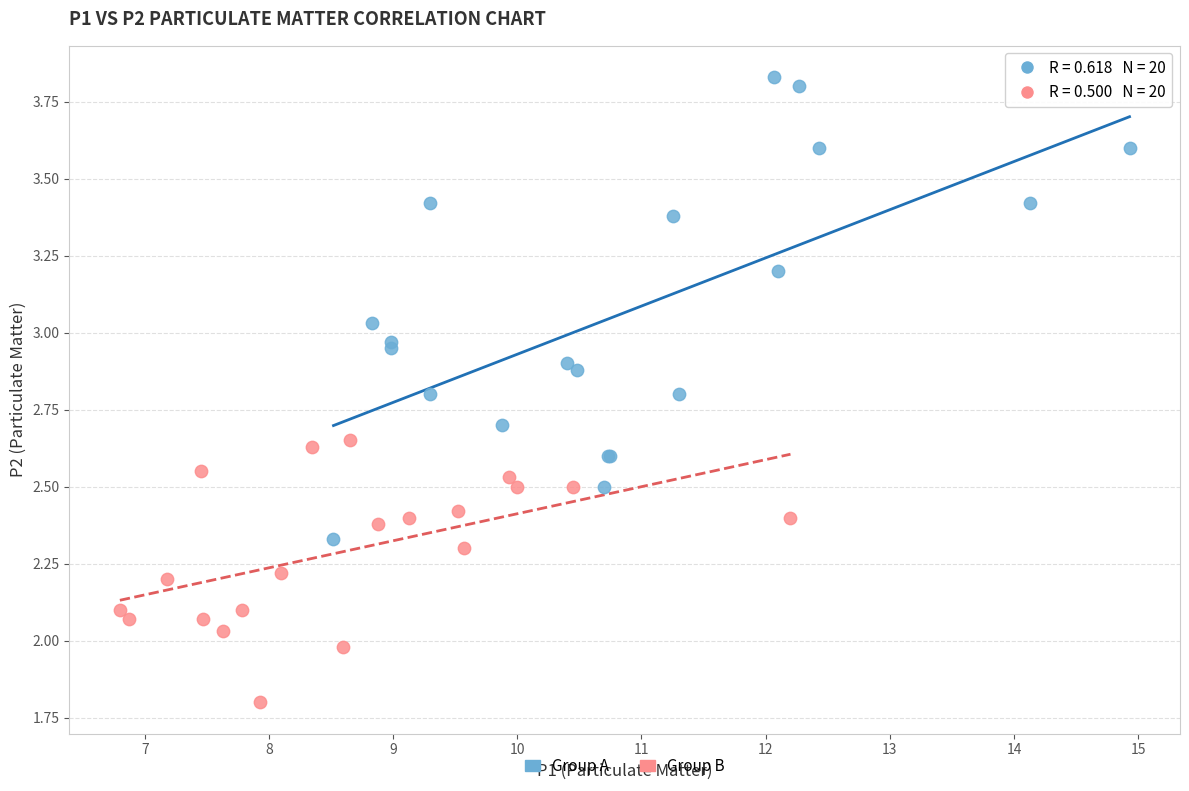

What are all the series names shown in the legend?

Group A, Group B